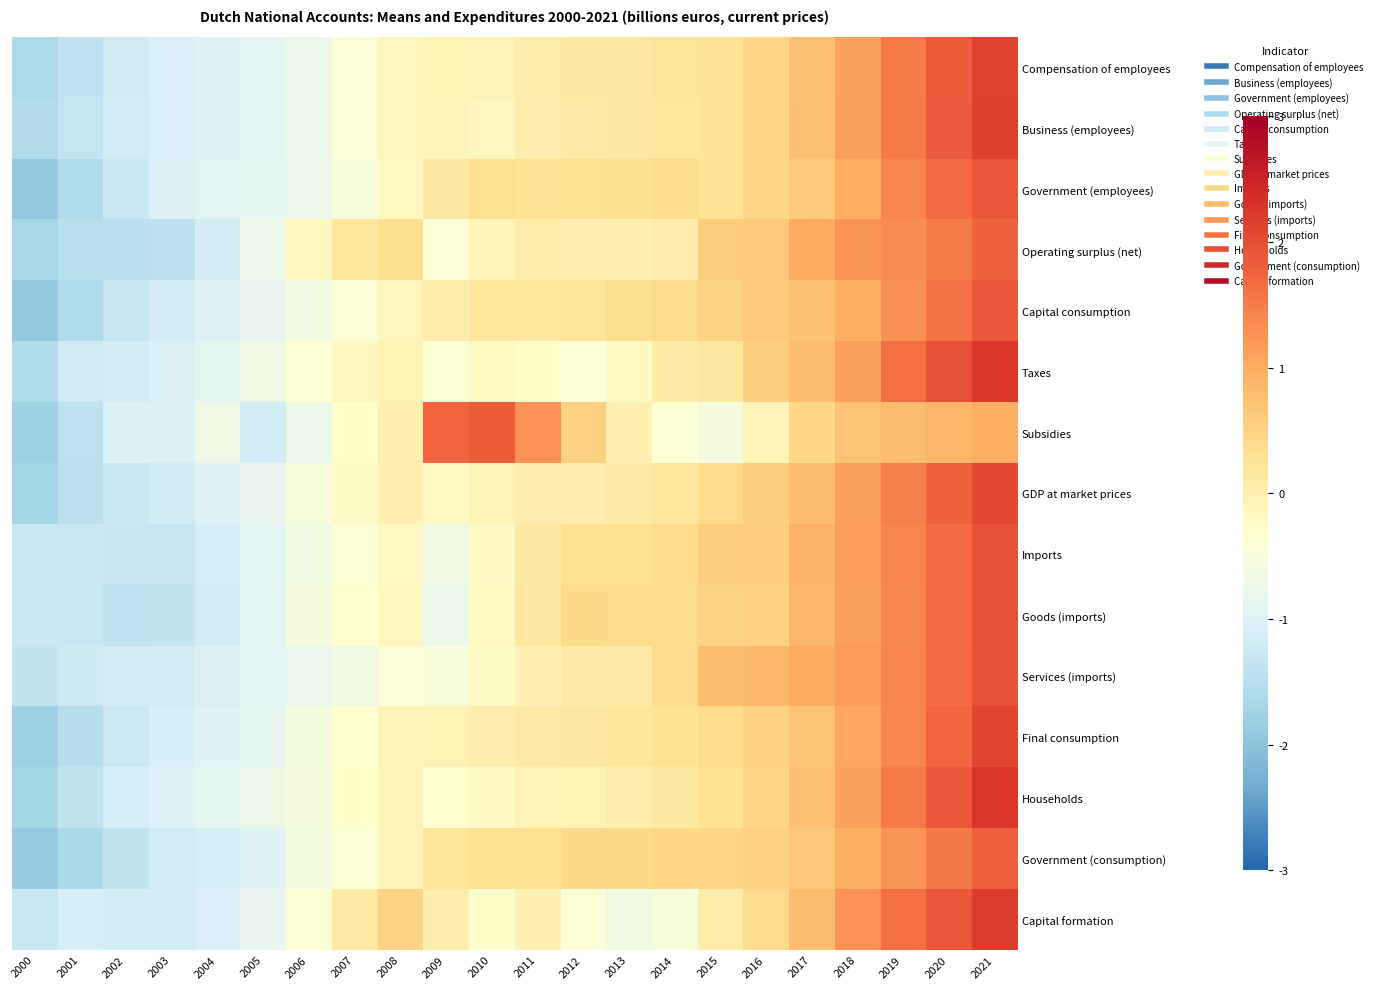

Between 2004 and 2006, which is larger?

2006